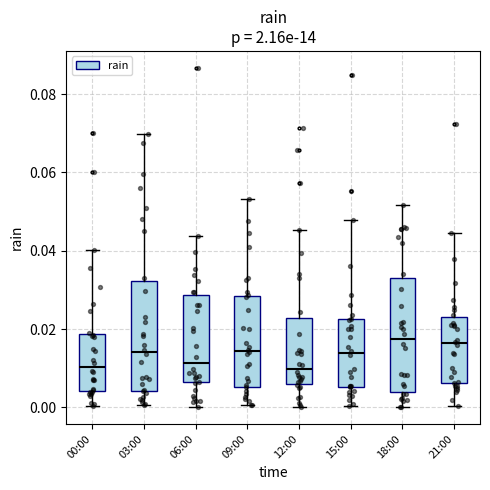

Where does the upper whisker of the box for 21:00 end on the y-axis? The values are not printed on the chart, so give them approximately, as read against the axis.

0.044